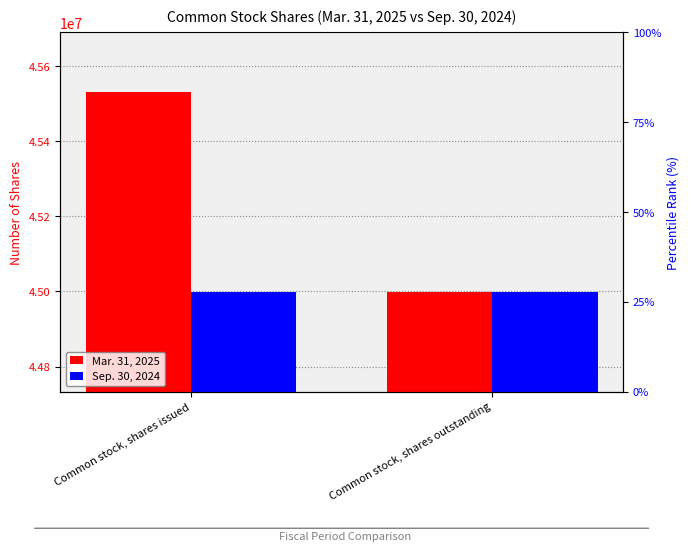

What is the minimum value shown in the chart?

44998939